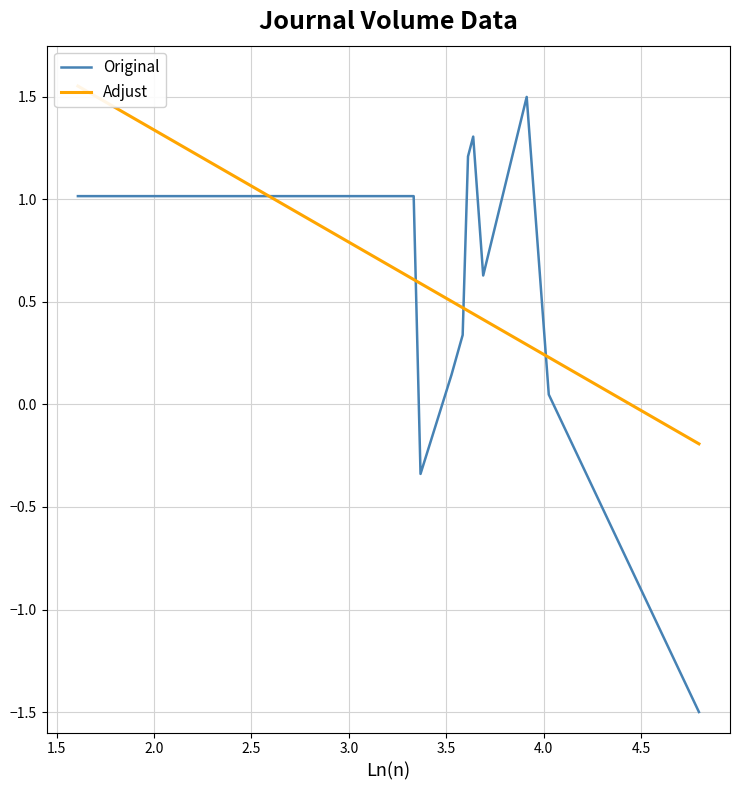

Rank the series by their average value, from highest to lowest.

Original, Adjust